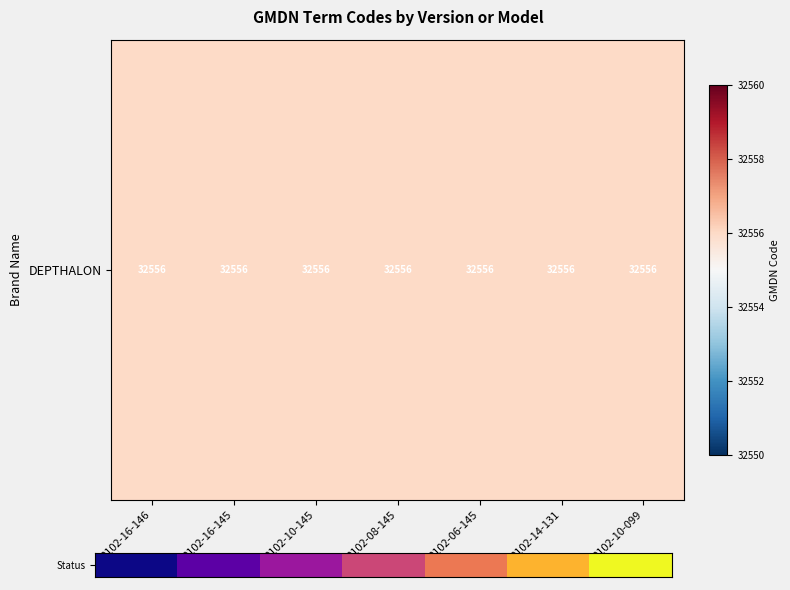

List the labels in order of value, largest first.

2102-10-099, 2102-14-131, 2102-06-145, 2102-08-145, 2102-10-145, 2102-16-145, 2102-16-146